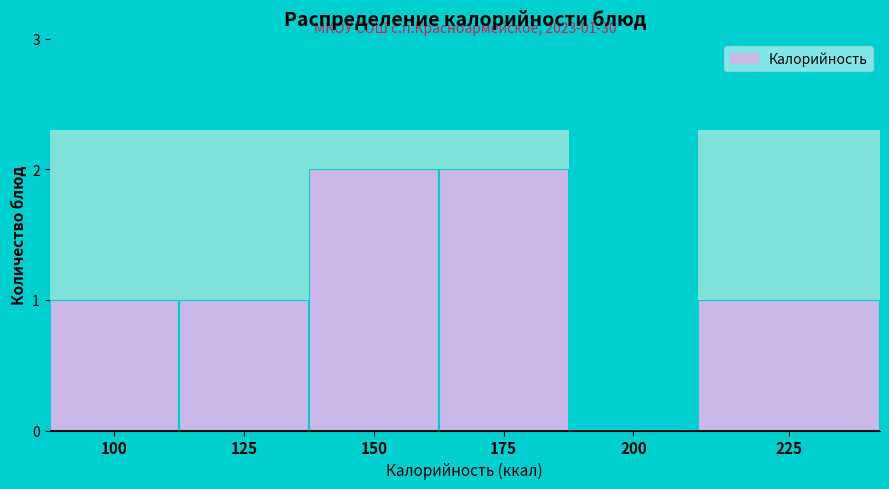

Reading left to right, transcribe all the data shown in this chart.

100=1	125=1	150=2	175=2	200=0	225=1